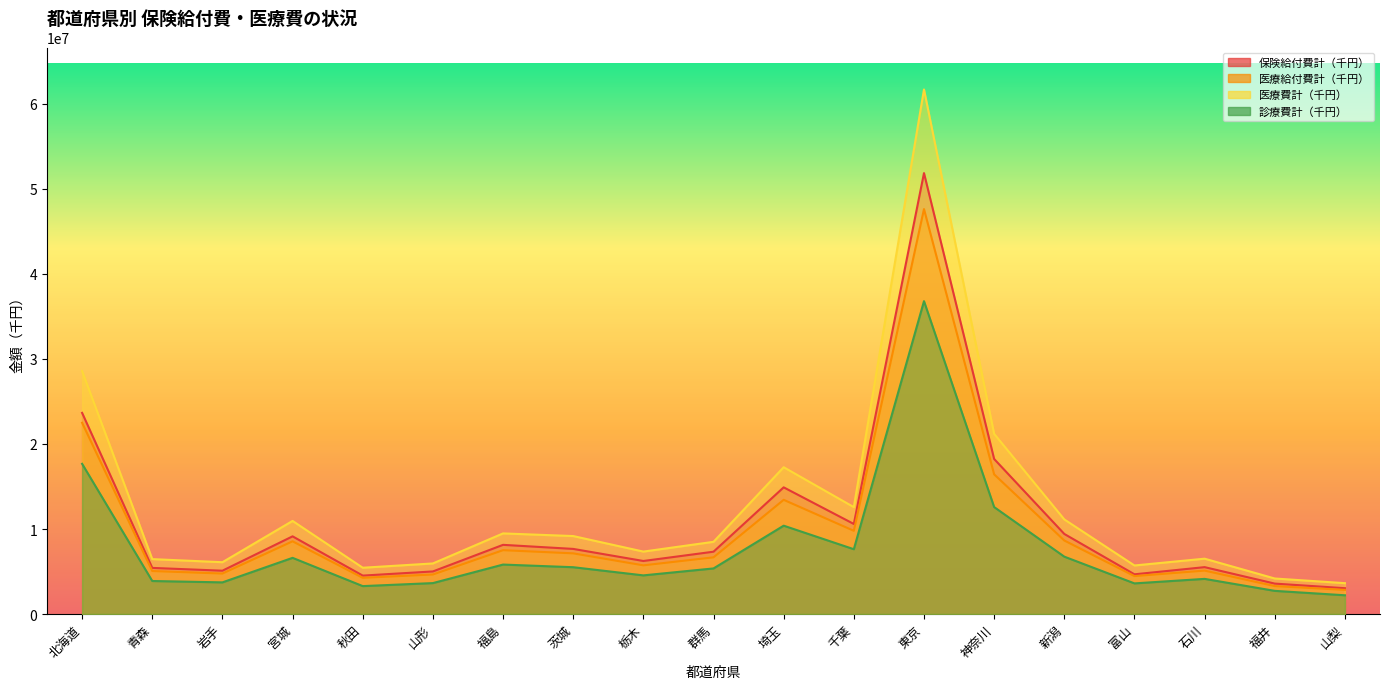

What is the value of the 医療費計（千円） point at the 3rd from the left?

6093597.2